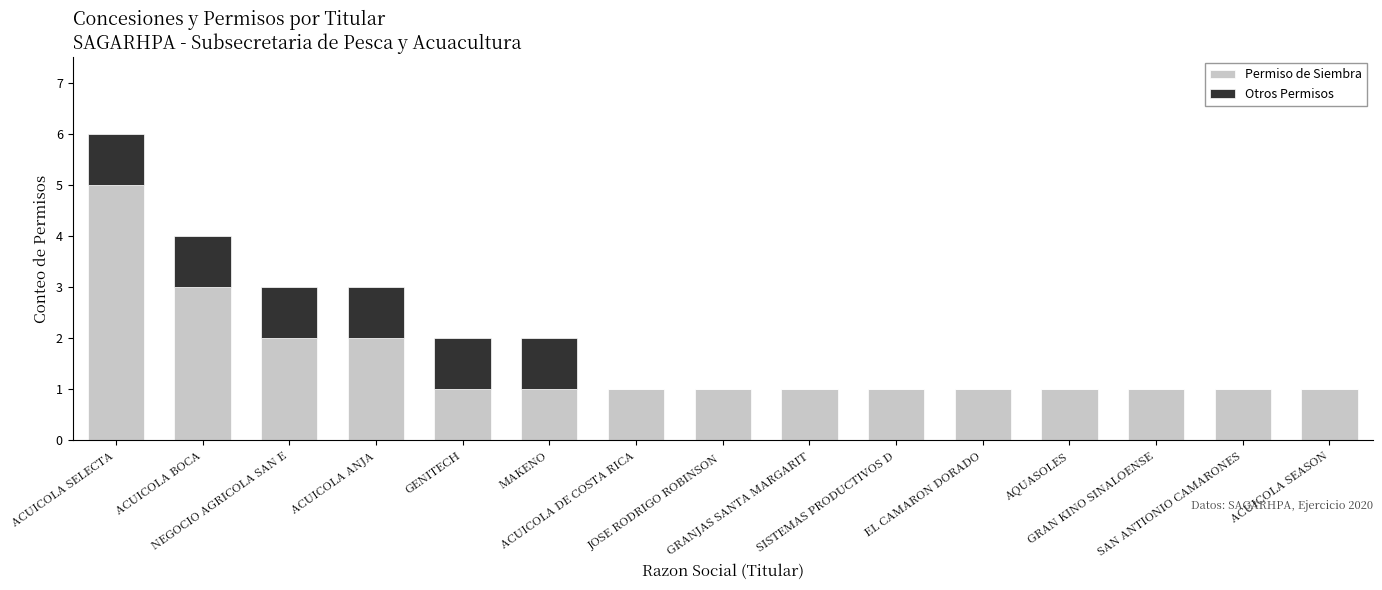

What are all the series names shown in the legend?

Permiso de Siembra, Otros Permisos